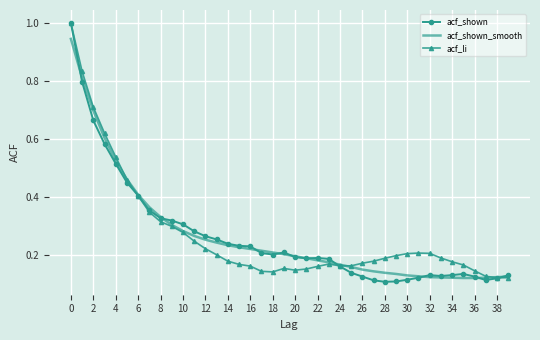

Which series has the widest spread of values?

acf_shown